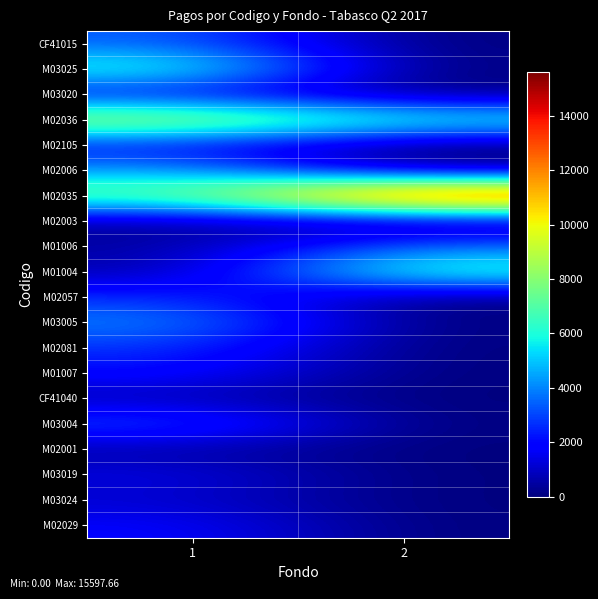

What is the difference between the highest and lowest values at 1?

9022.1